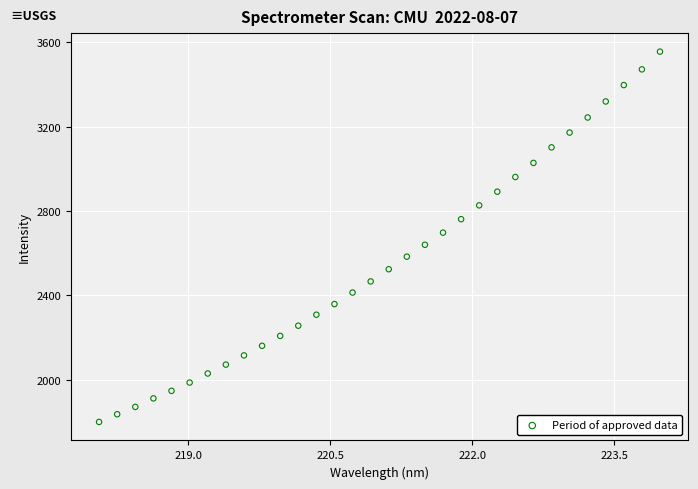

What is the range of X values (max minus min)?

5.9